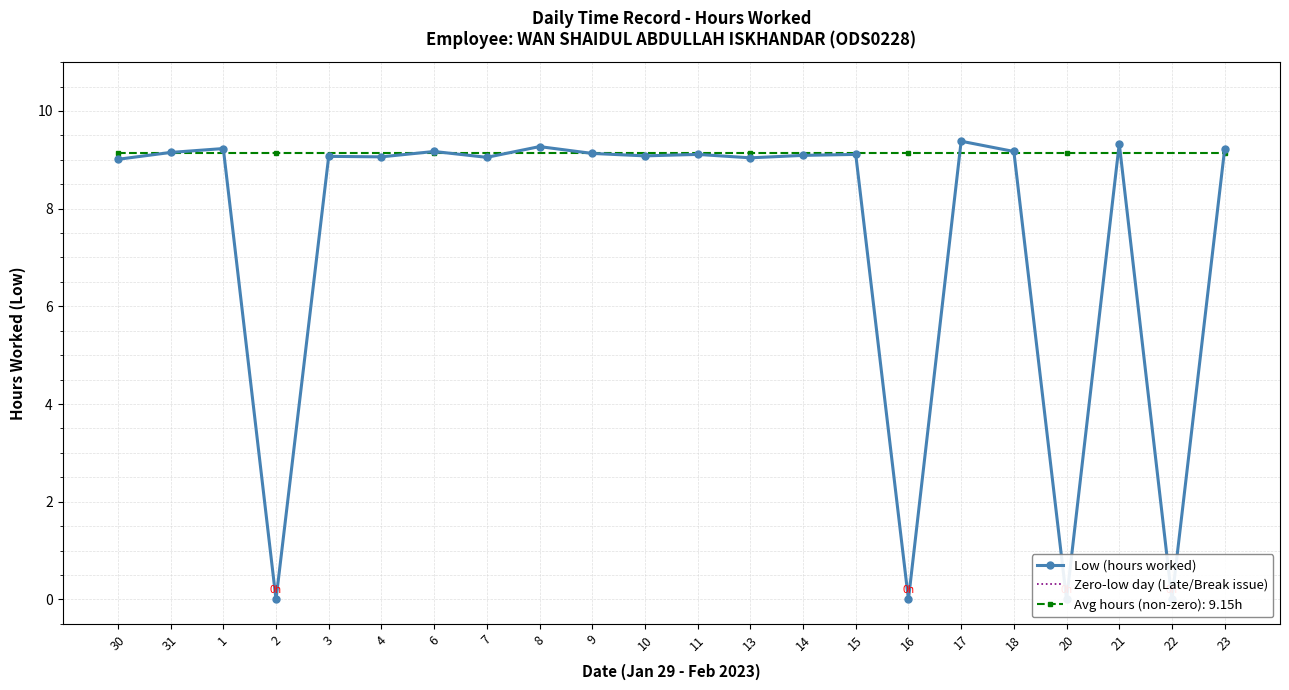

The Low (hours worked) series shows 3.4 at 21. True or false?

False